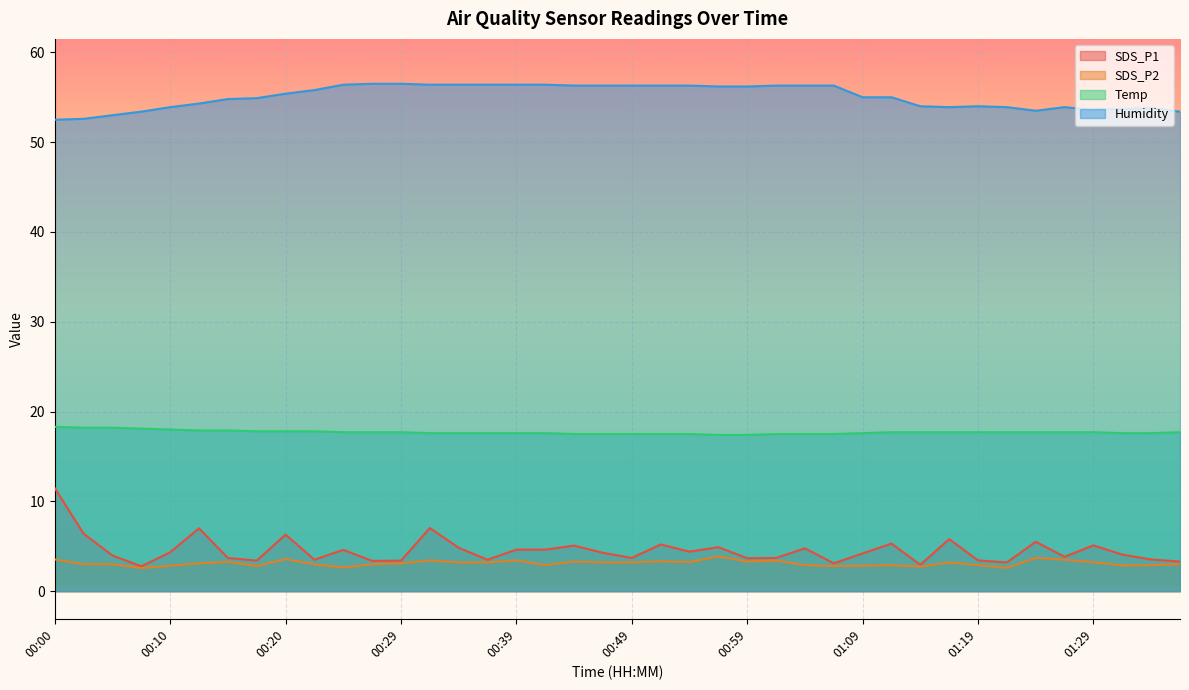

The value of Humidity at 00:32 is 28.5. True or false?

False